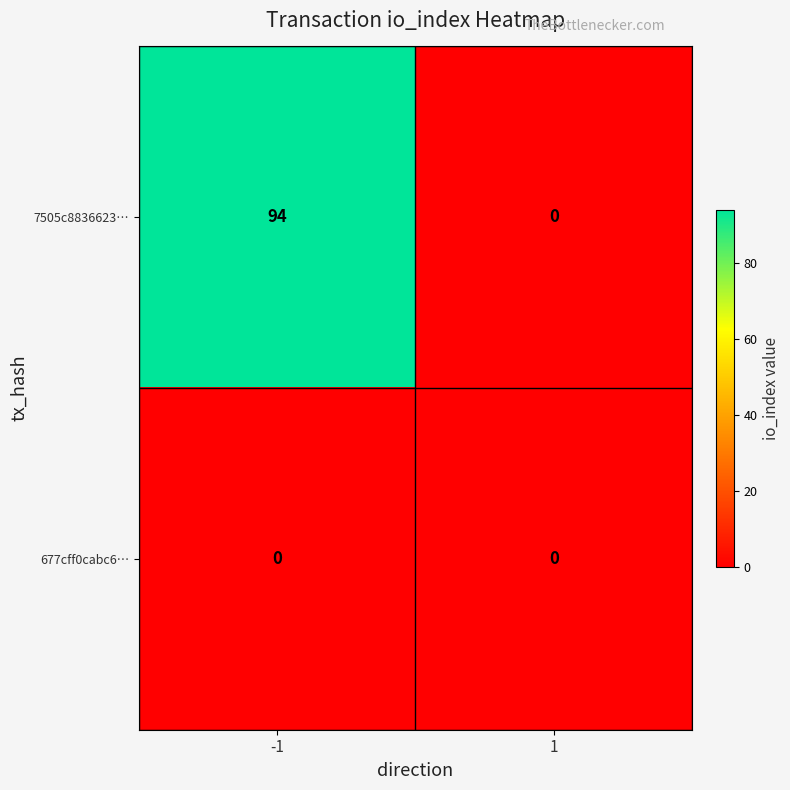

Reading left to right, what are all the values shown in this chart?

7505c8836623…: -1=94	1=0
677cff0cabc6…: -1=0	1=0